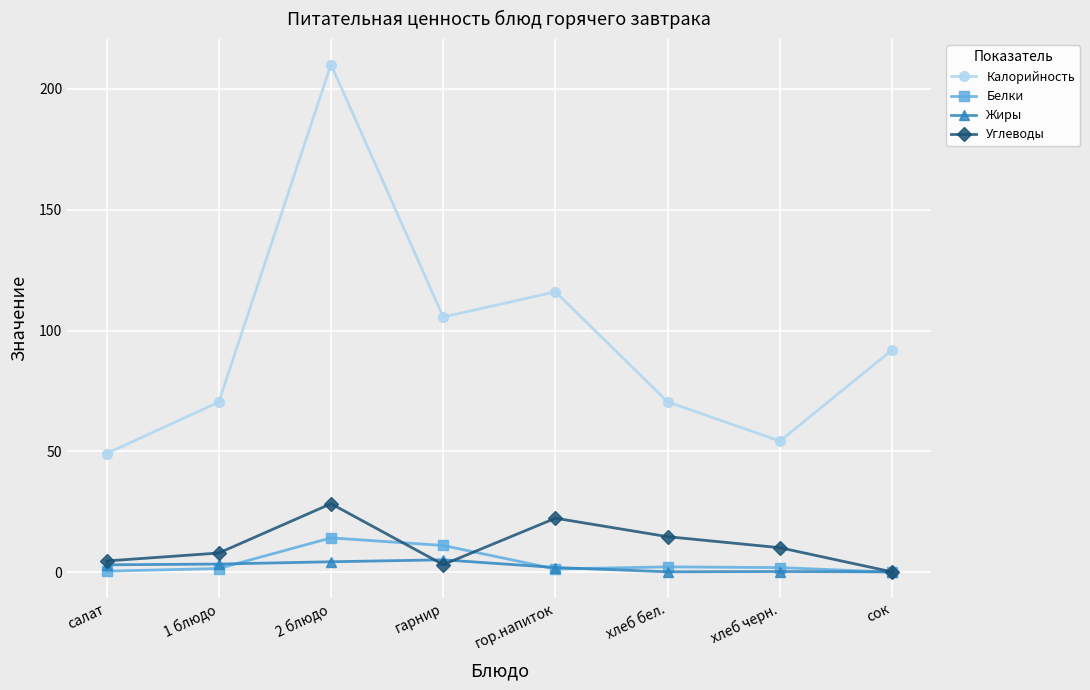

What is the maximum value for Калорийность?

210.0